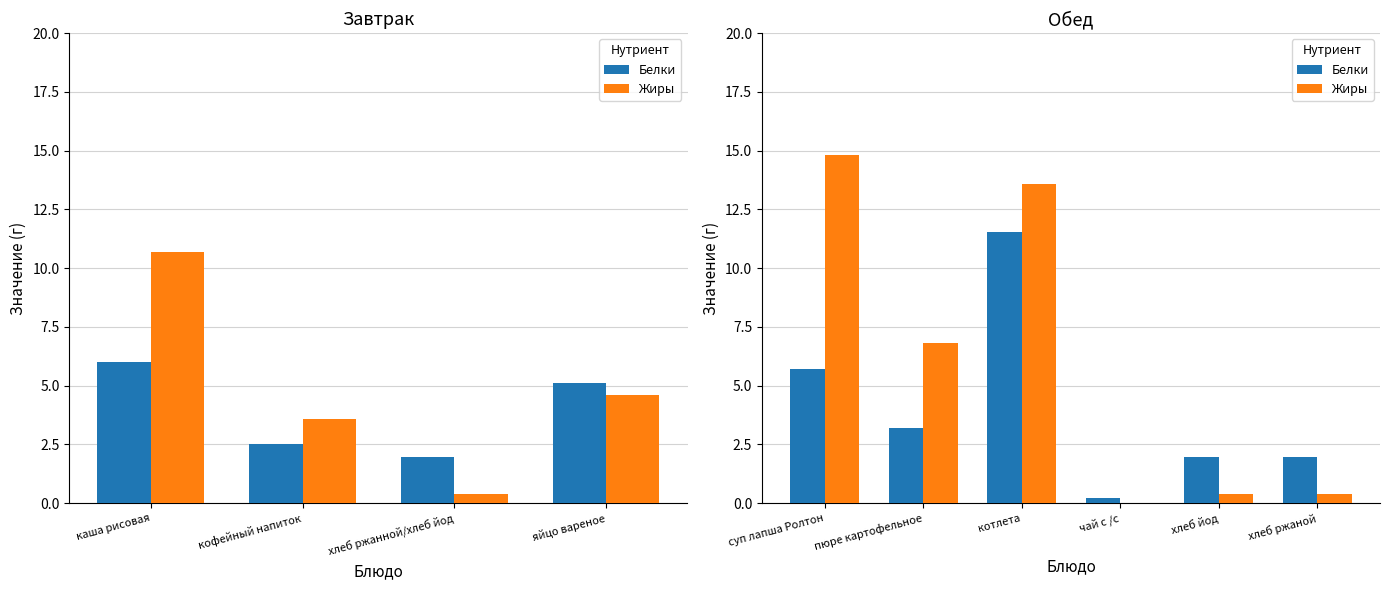

Rank the series by their maximum value, from highest to lowest.

Жиры, Белки